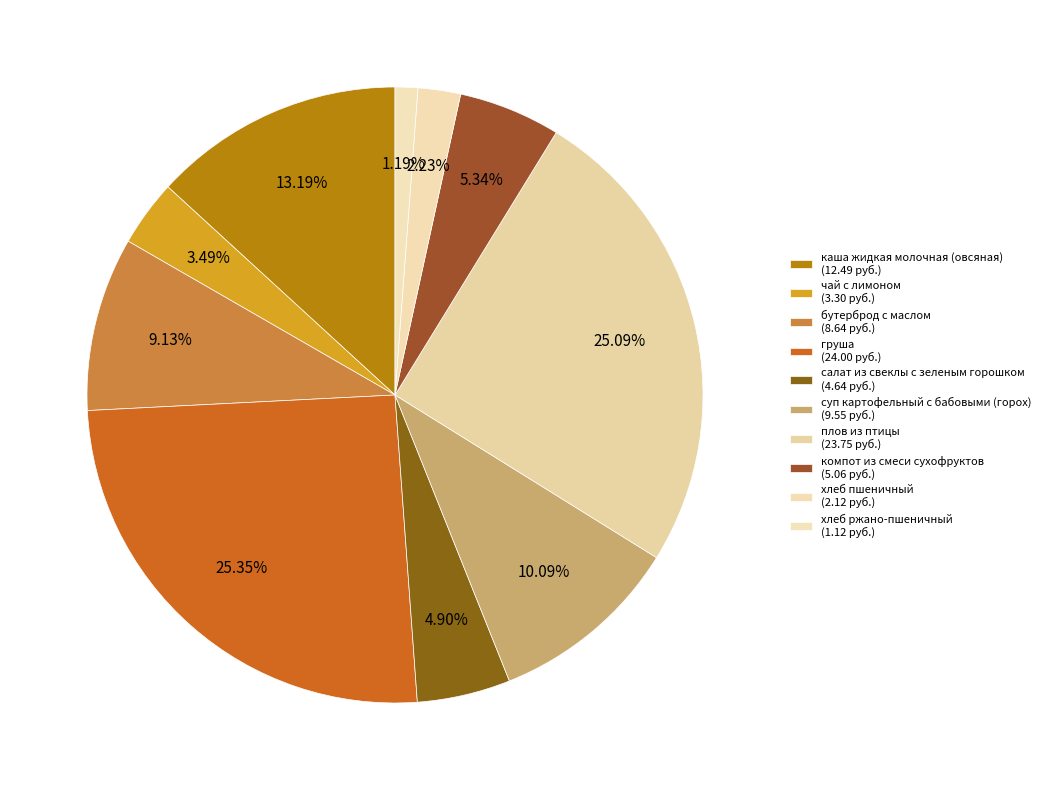

How many segments does this pie chart have?

10